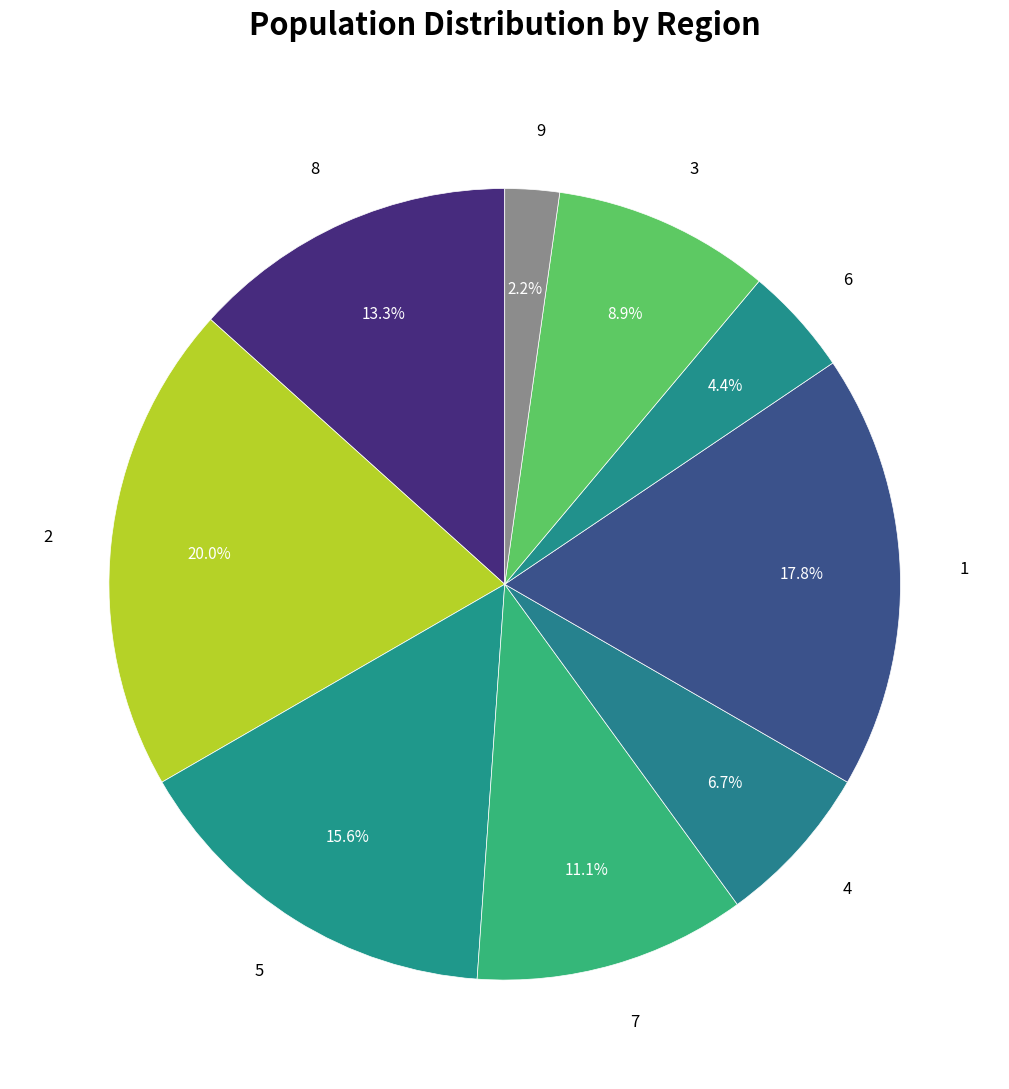

To the nearest percent, what is the combined percentage of 7 and 4?

18%